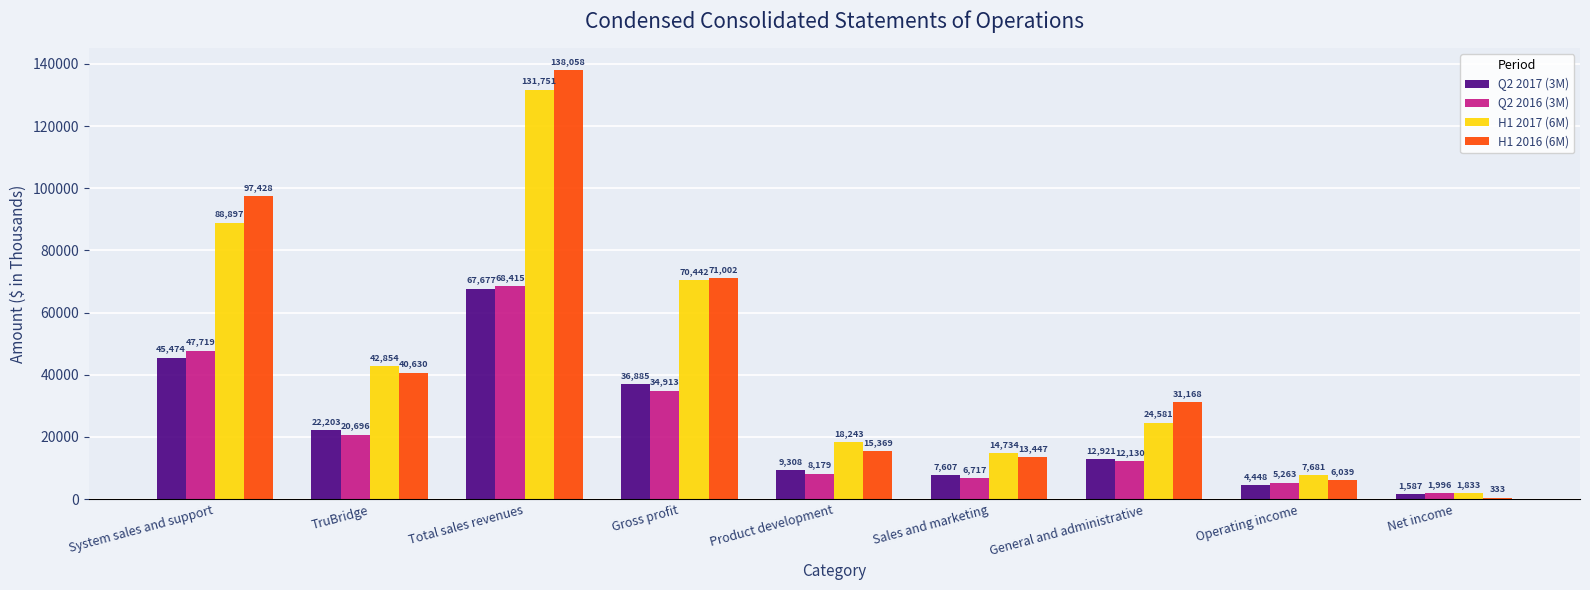

Which series has the widest spread of values?

H1 2016 (6M)